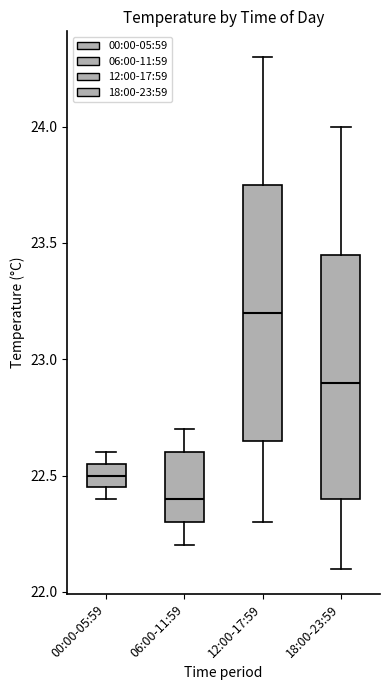

Where is the lower edge of the box for 06:00-11:59 on the y-axis? The values are not printed on the chart, so give them approximately, as read against the axis.

22.30